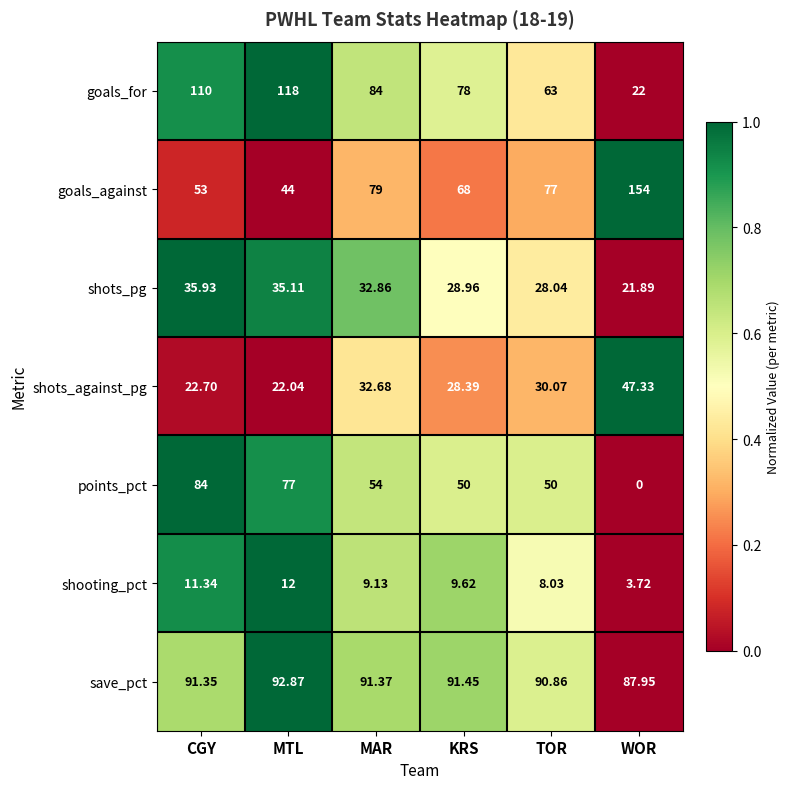

Between CGY and MAR, which series saw the biggest shift?

points_pct